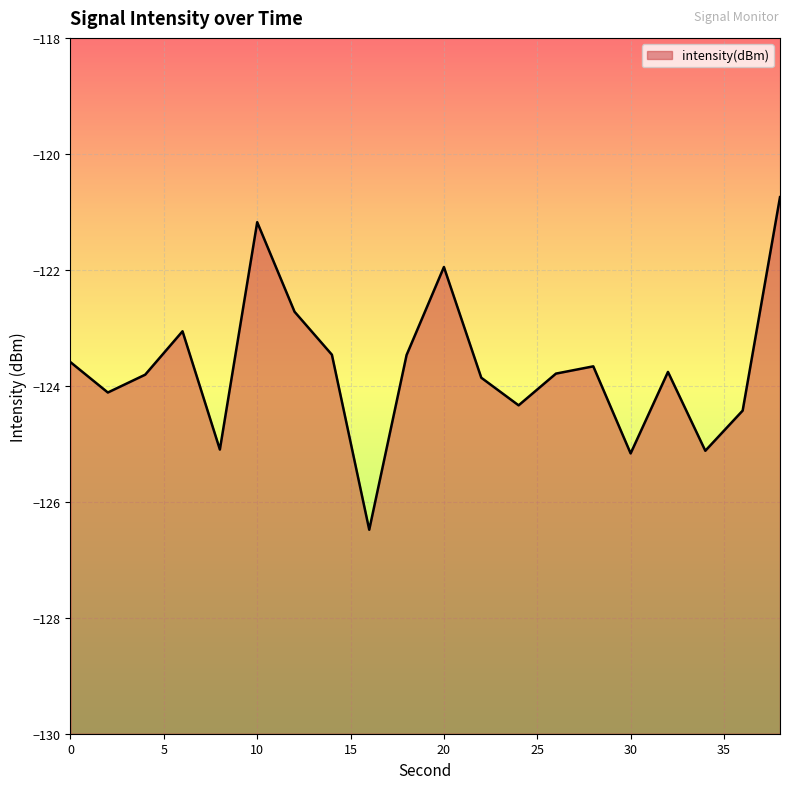

Does the chart display data point markers on the line(s)?

No